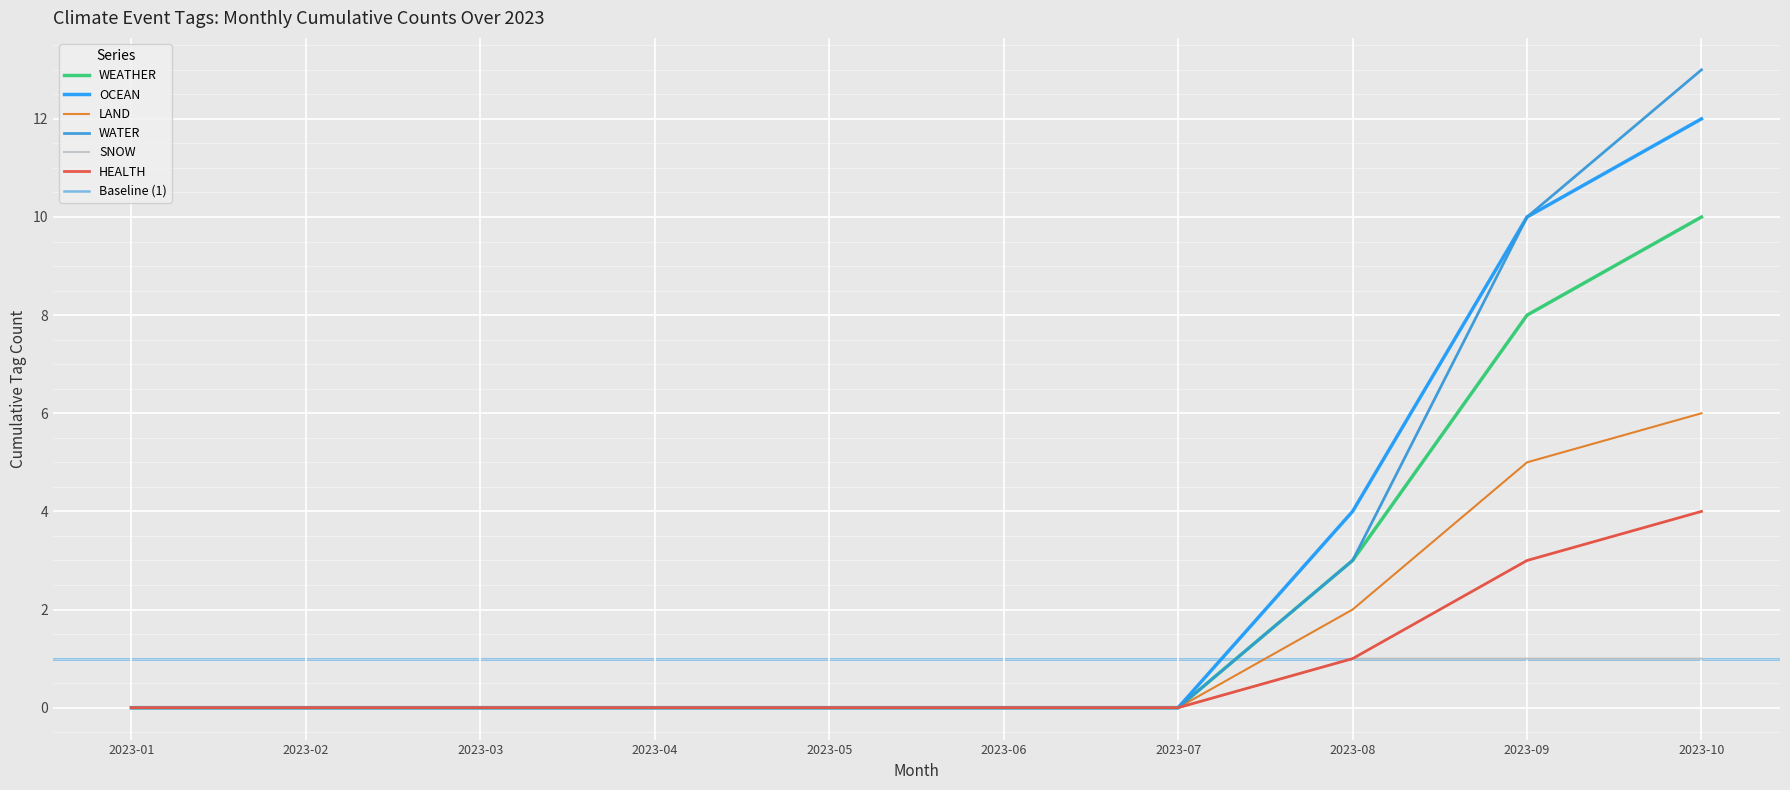

The HEALTH series shows 0 at 2023-08. True or false?

False